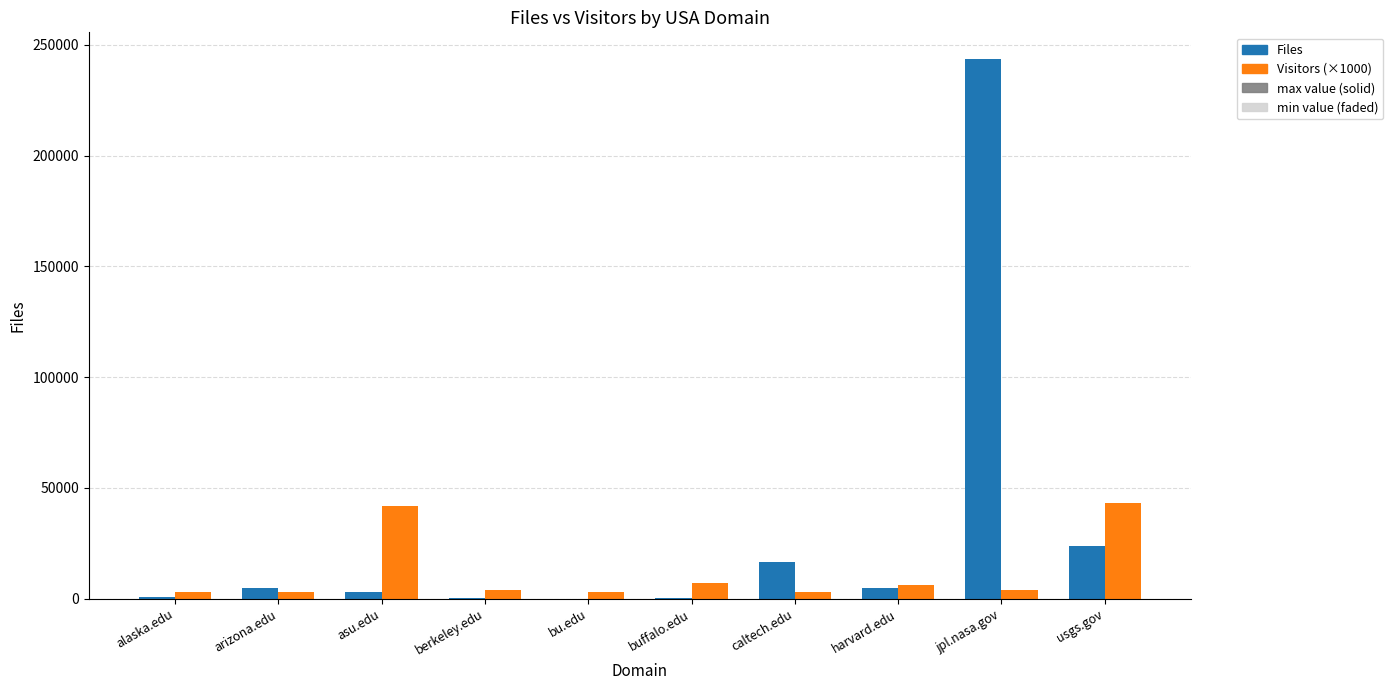

What is the label of the 9th bar from the right?

arizona.edu